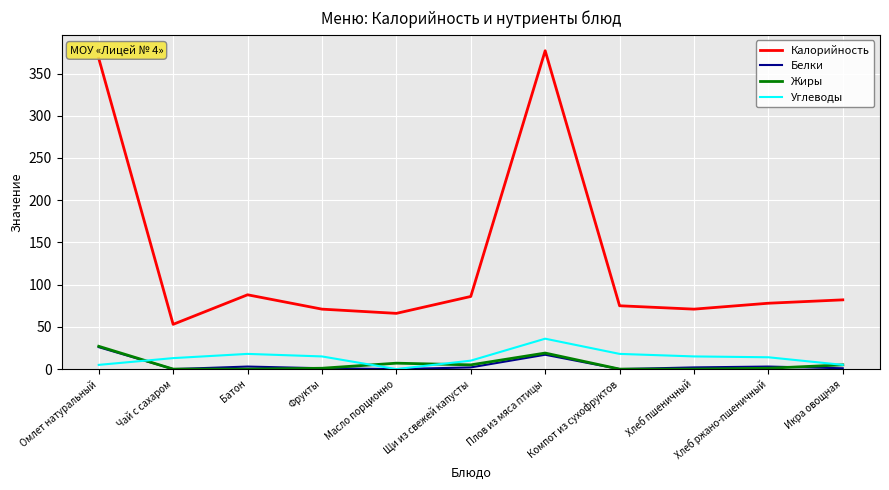

True or false: Калорийность and Углеводы cross at least once.

False